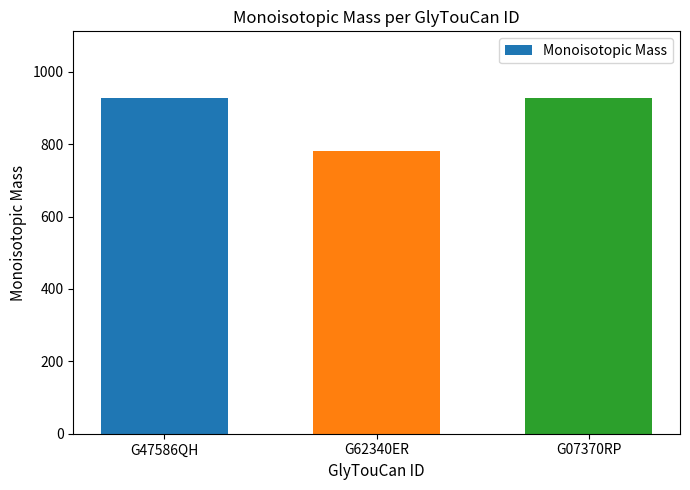

What is the sum of all values?

2633.0